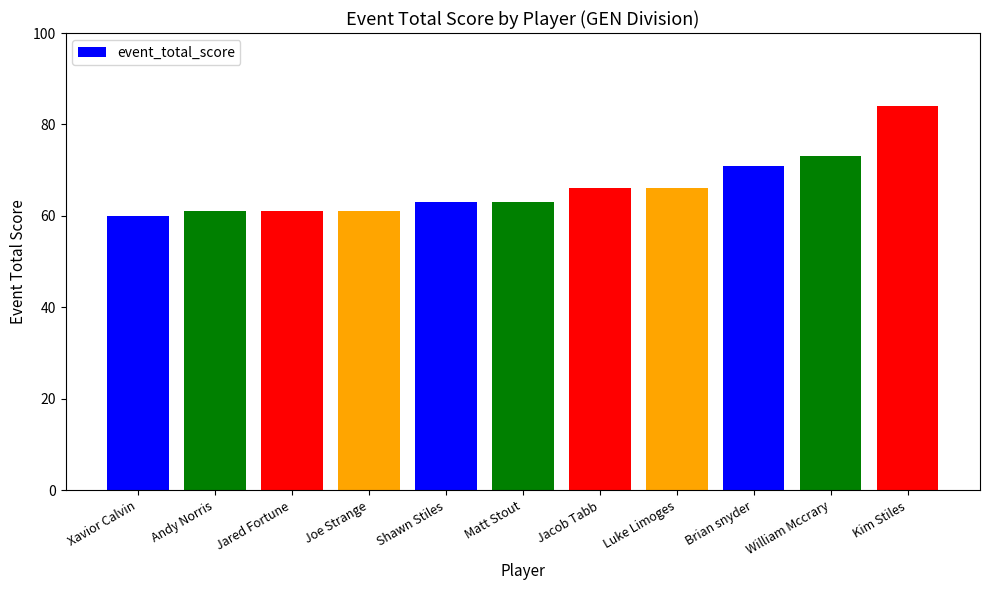

Are the bars grouped side by side (vs. stacked)?

No